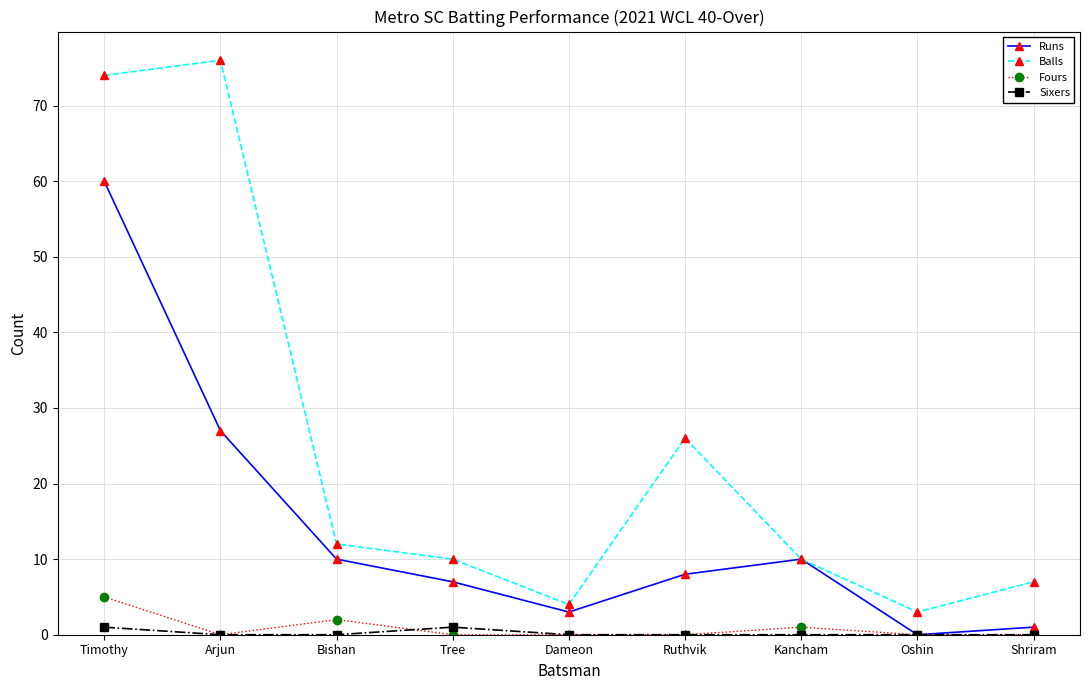

Which series changed the most between Kancham and Oshin?

Runs